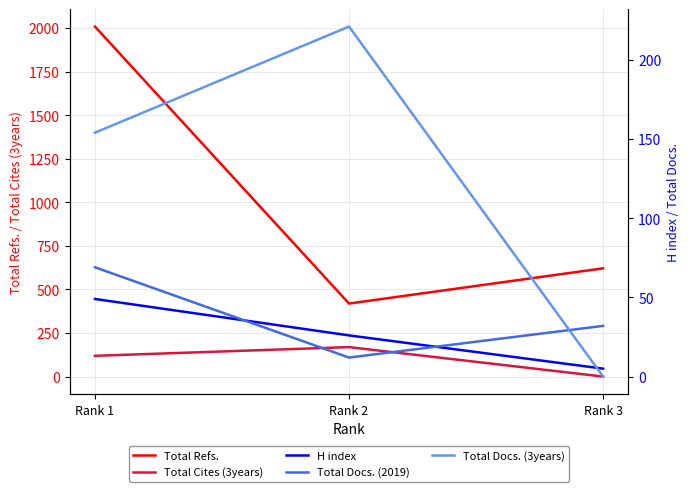

Reading left to right, extract all data points from this chart.

Total Refs.: Rank 1=2008	Rank 2=419	Rank 3=621
Total Cites (3years): Rank 1=119	Rank 2=169	Rank 3=0
H index: Rank 1=49	Rank 2=26	Rank 3=5
Total Docs. (2019): Rank 1=69	Rank 2=12	Rank 3=32
Total Docs. (3years): Rank 1=154	Rank 2=221	Rank 3=0